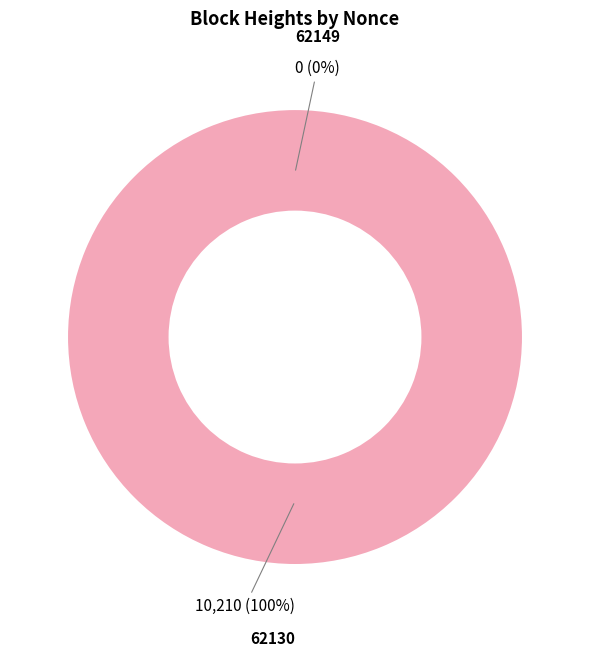

Rank the categories by value from lowest to highest.

62149, 62130